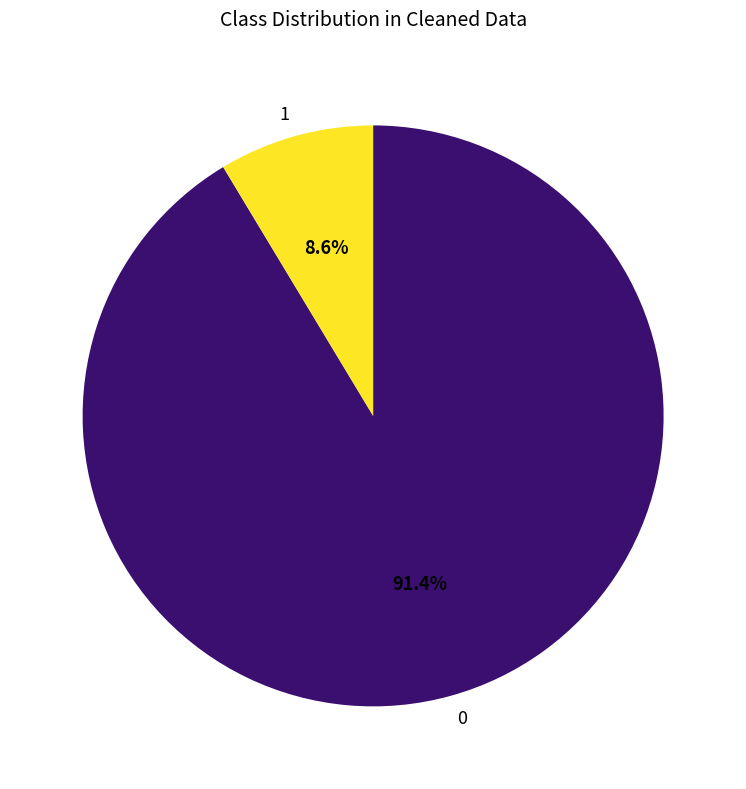

To the nearest percent, what is the difference between the largest and smallest slice percentages?

83%